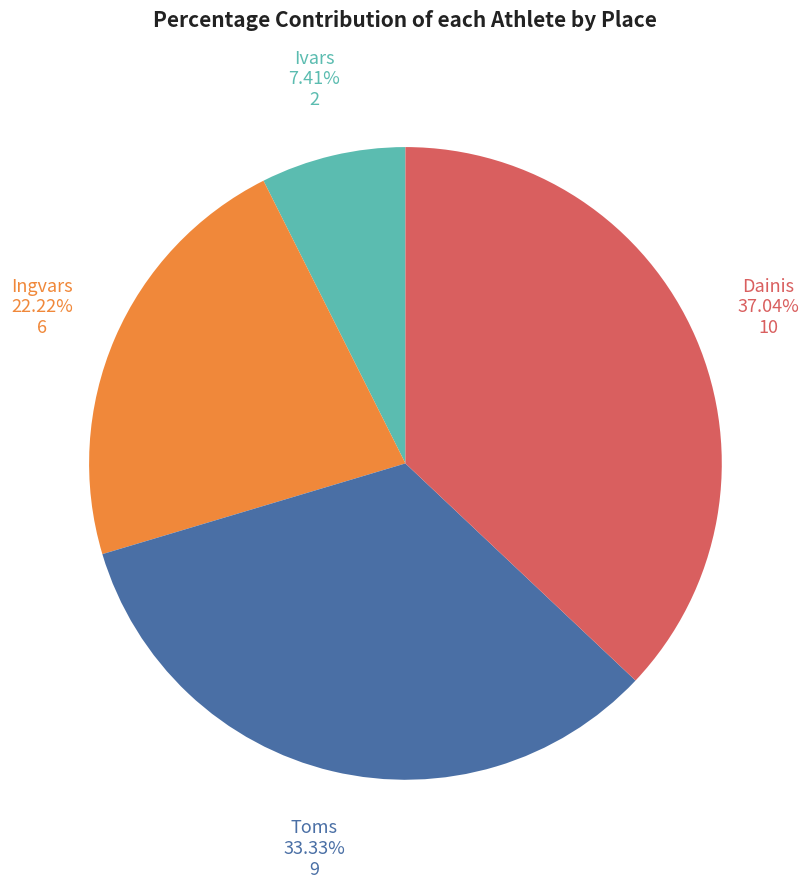

Is there a majority slice in this chart?

No